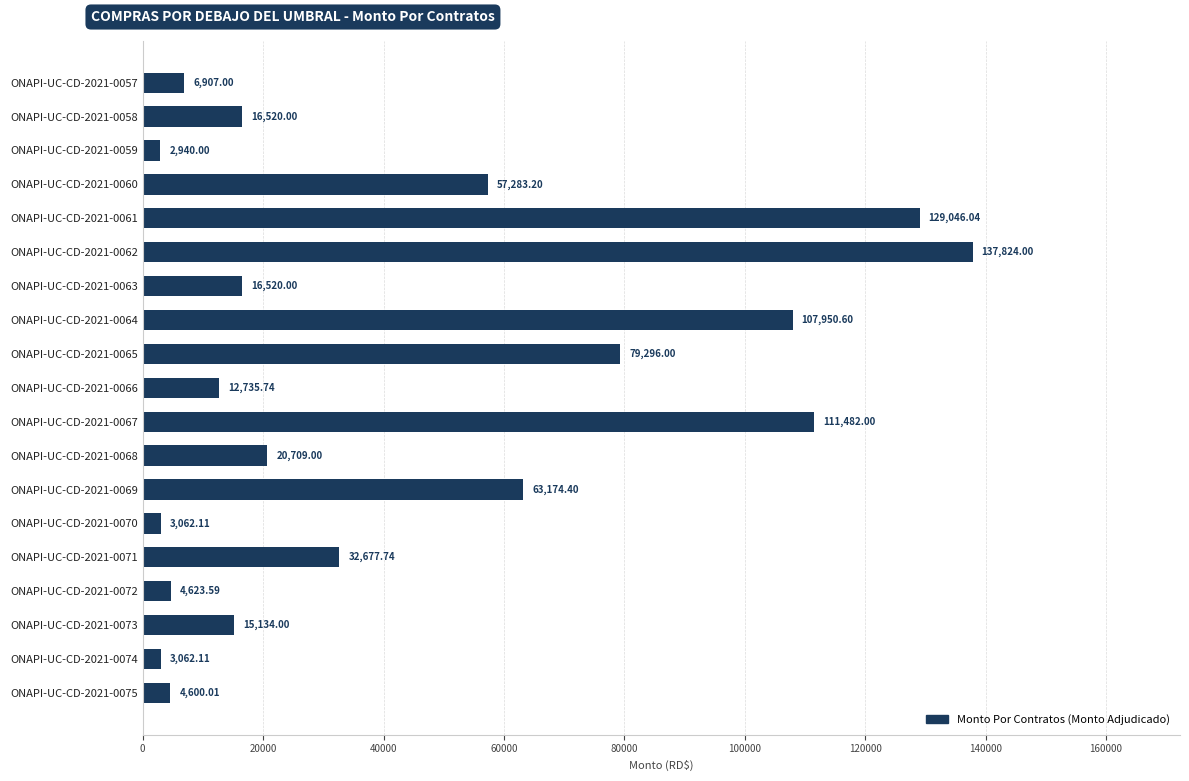

How many values are below 16520?

8